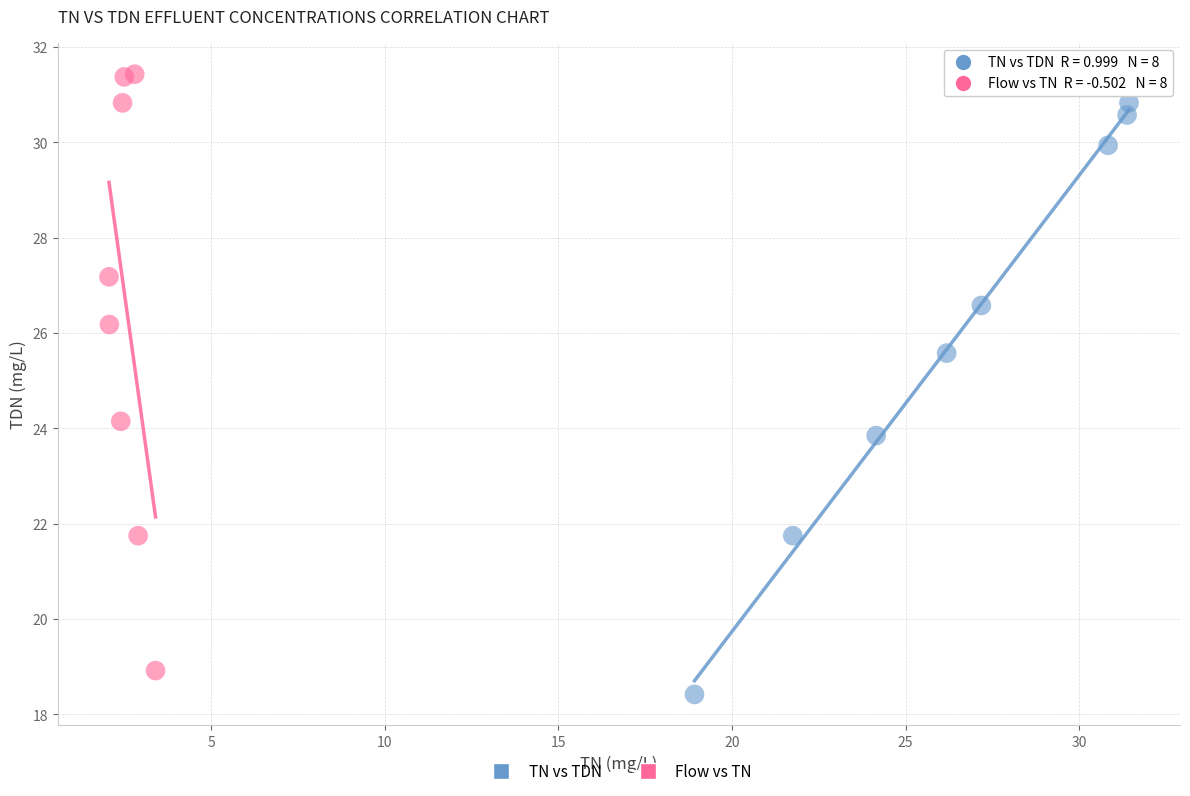

What are all the series names shown in the legend?

TN vs TDN, Flow vs TN